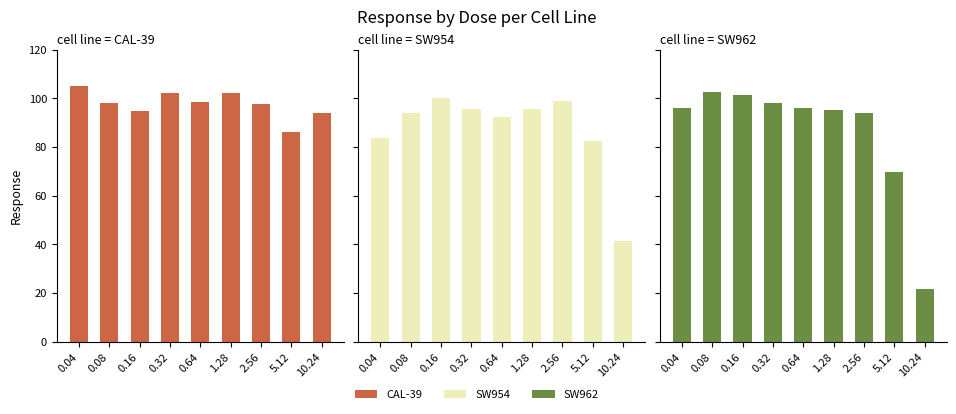

Where does the CAL-39 series first go above 98?

0.04